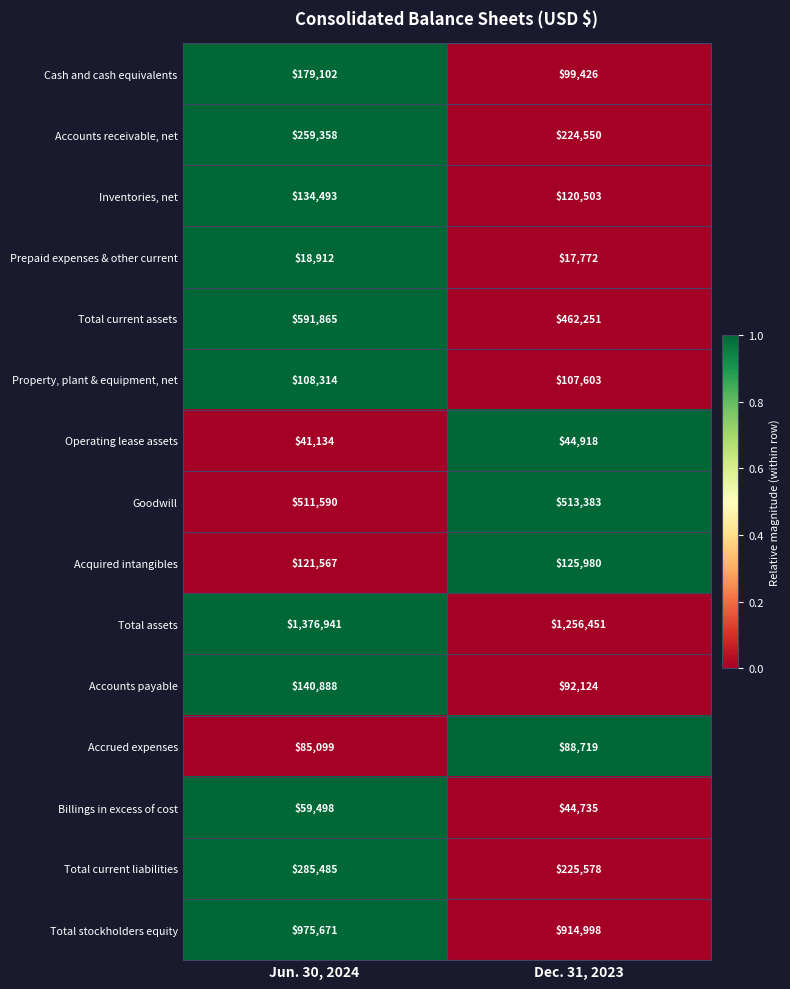

Between Jun. 30, 2024 and Dec. 31, 2023, which series saw the biggest shift?

Total current assets